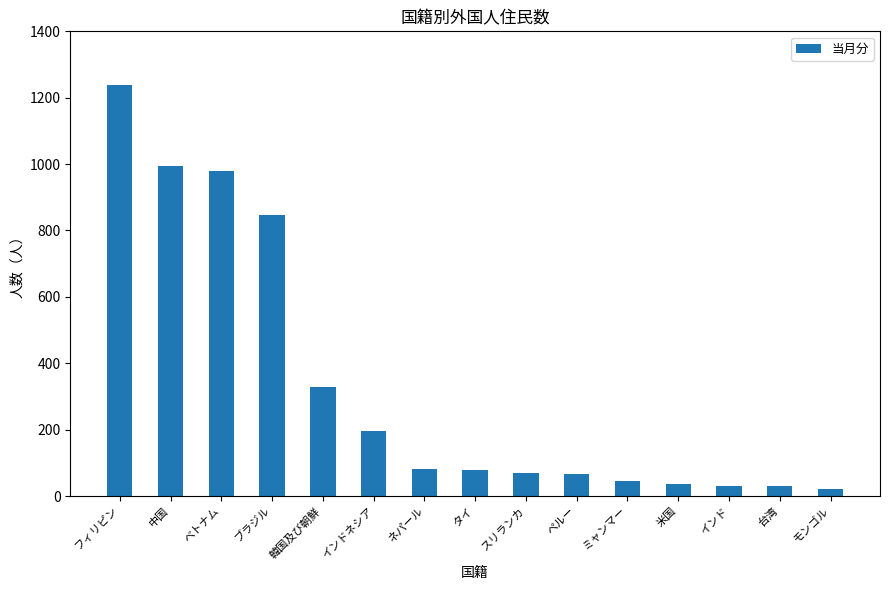

What is the difference between the values at 中国 and モンゴル?

972